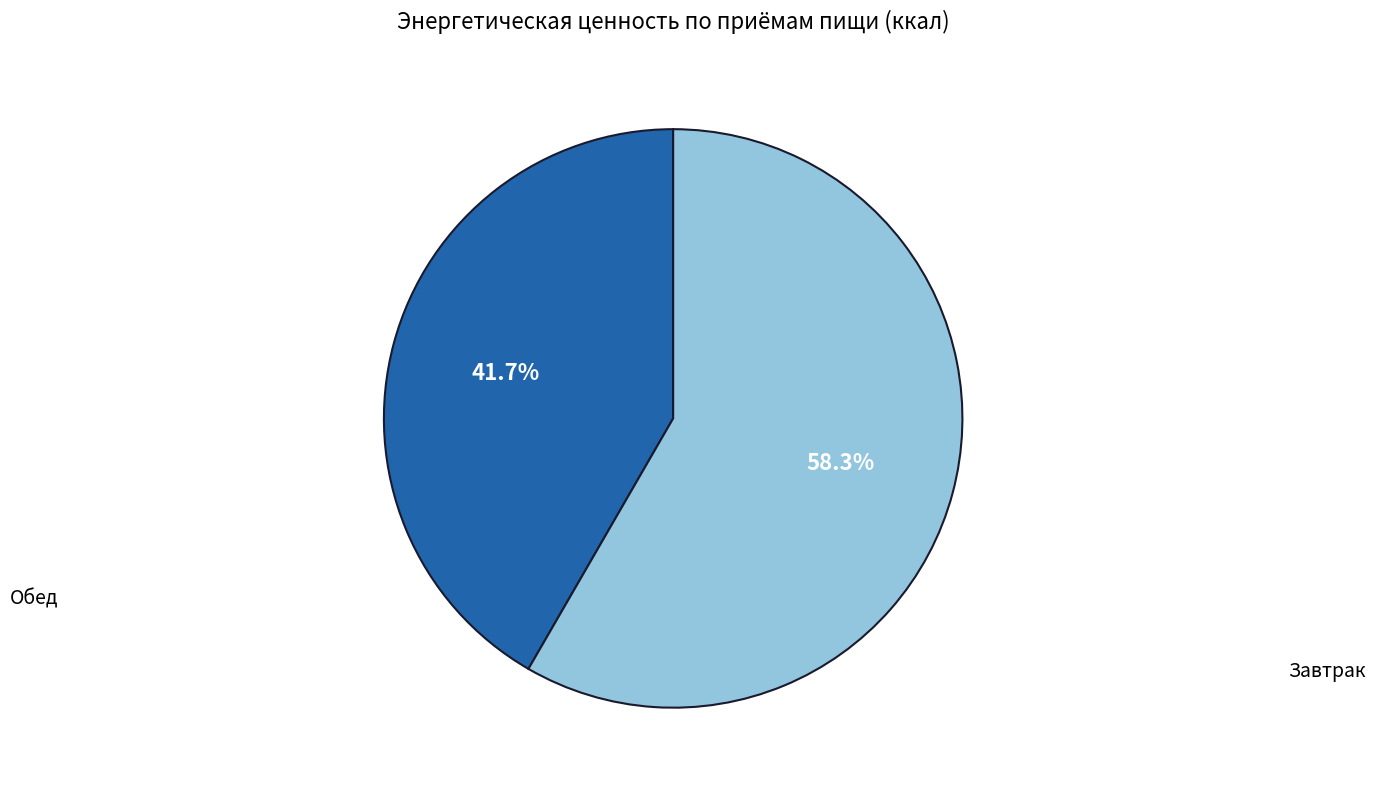

Is there a majority slice in this chart?

Yes